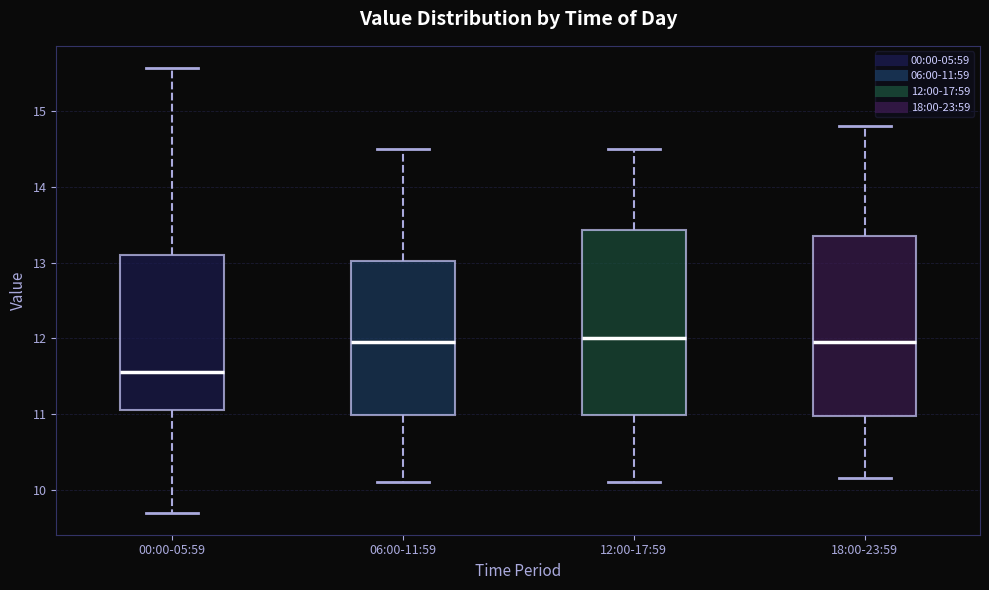

Reading left to right, read every box against the y-axis: the position of its median line, the range the box covers, and the ends of its whiskers. The values are not printed on the chart, so give them approximately, as read against the axis.

00:00-05:59: median 11.6, box 11.1 to 13.1, whiskers 9.7 to 15.6
06:00-11:59: median 12.0, box 11.0 to 13.0, whiskers 10.1 to 14.5
12:00-17:59: median 12.0, box 11.0 to 13.4, whiskers 10.1 to 14.5
18:00-23:59: median 12.0, box 11.0 to 13.4, whiskers 10.2 to 14.8